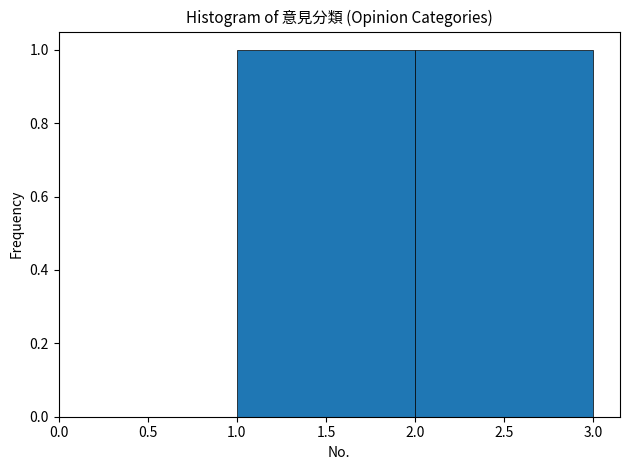

How tall is the bar that spans 1.0 to 2.0 on the x-axis? The values are not printed on the chart, so give them approximately, as read against the axis.

1